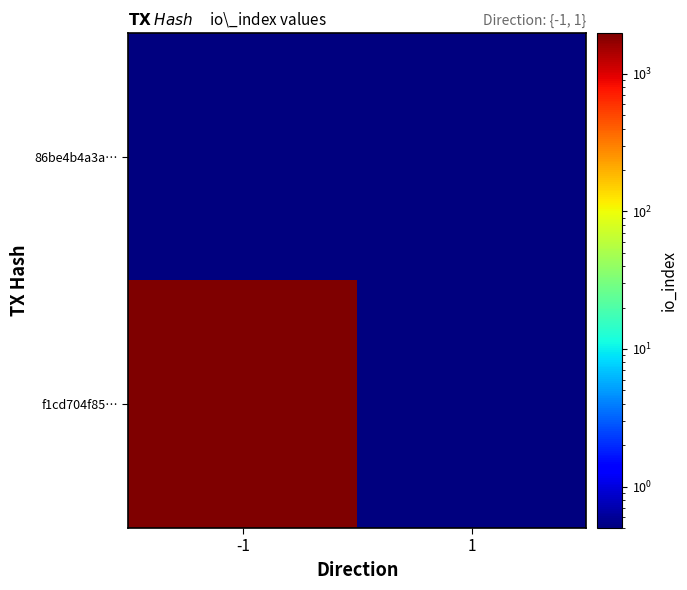

Which category has the highest value across all series?

-1